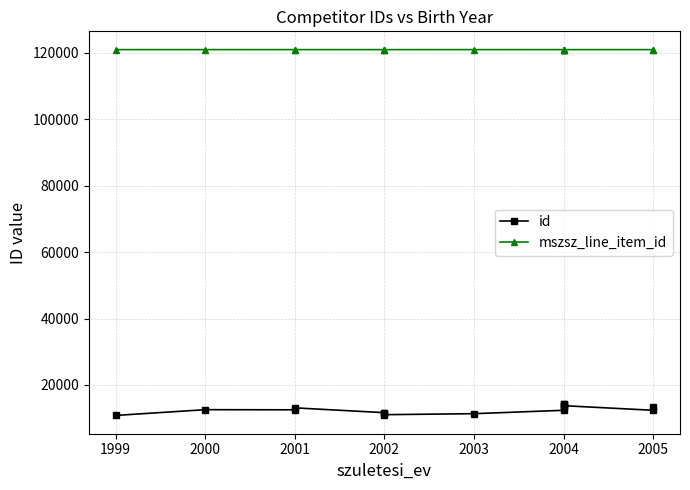

Is it true that mszsz_line_item_id equals 120997 at 2004?

True